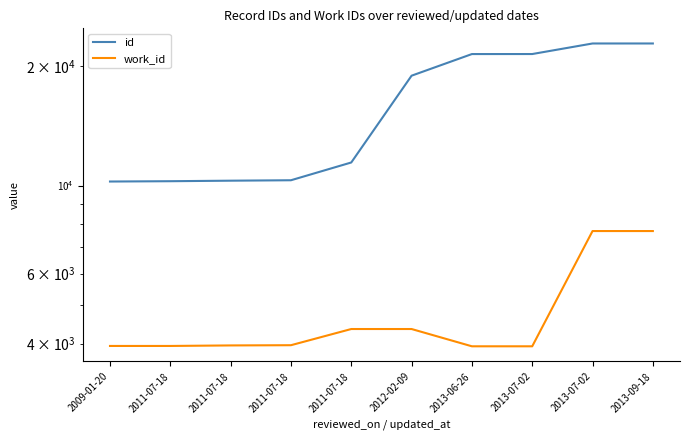

The value of work_id at 2011-07-18 is 3963. True or false?

True